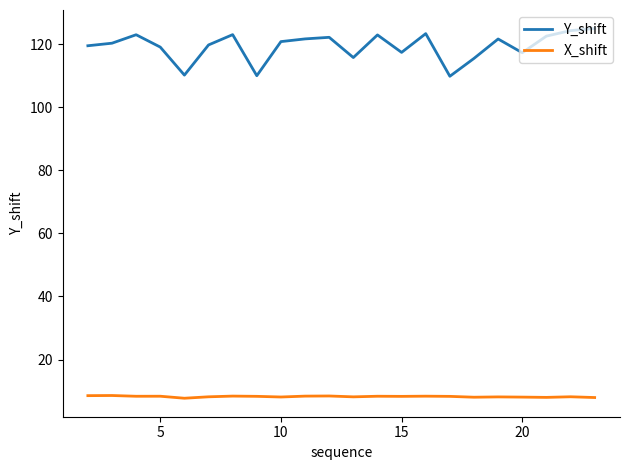

Is this an area chart (filled region under the line)?

No